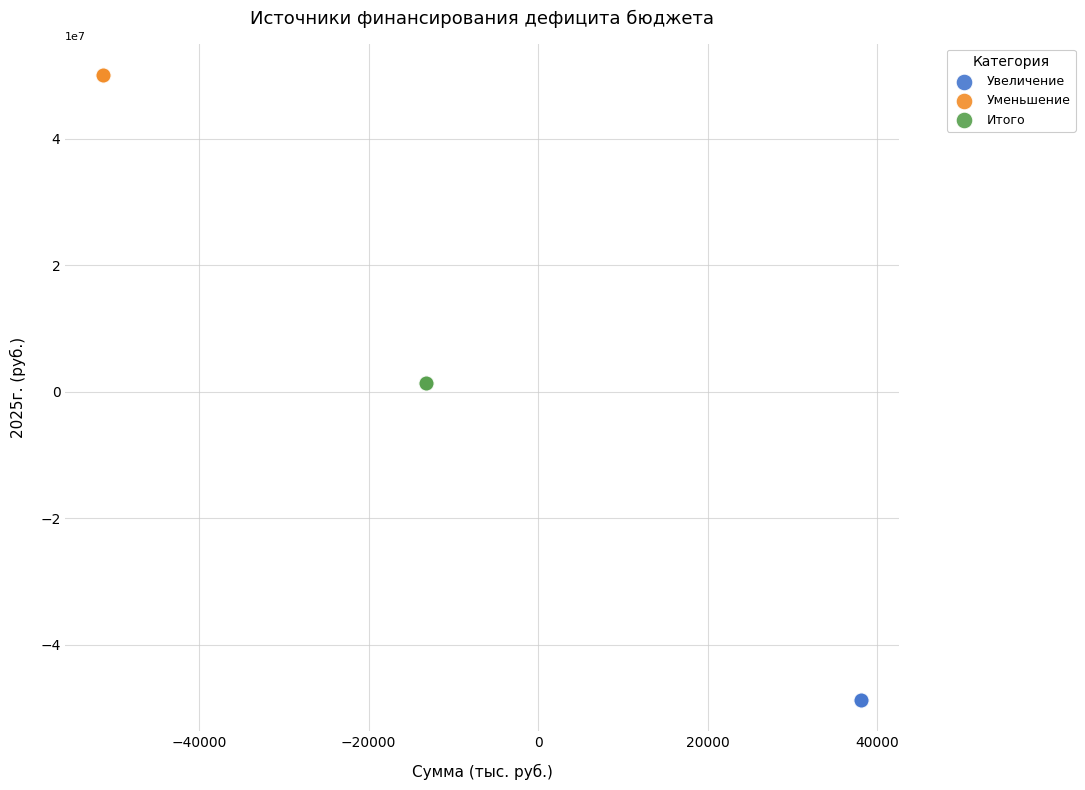

Which series reaches the minimum Y coordinate?

Увеличение